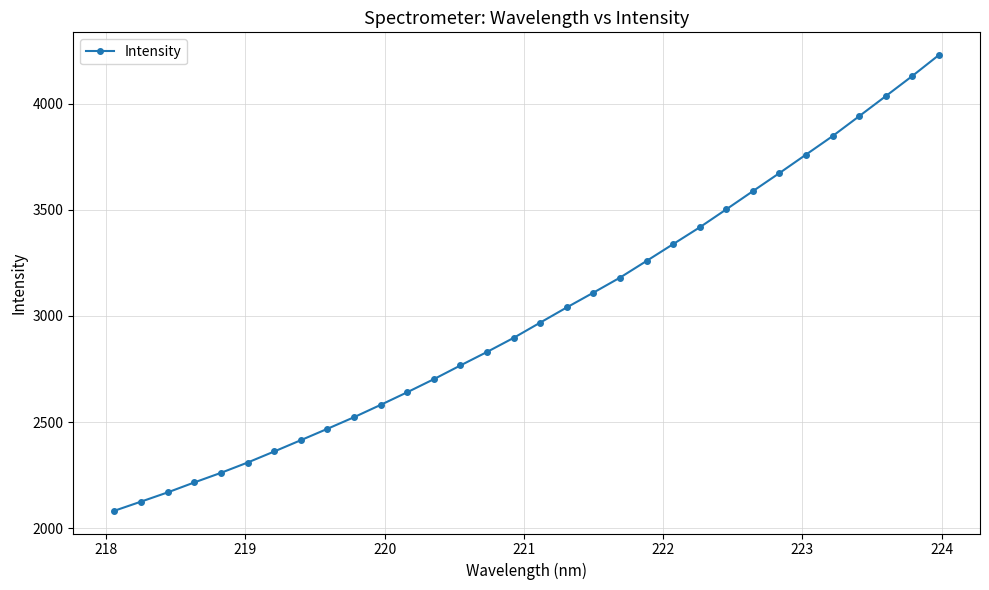

True or false: there are more than 2 points higher than both neighbors.

False